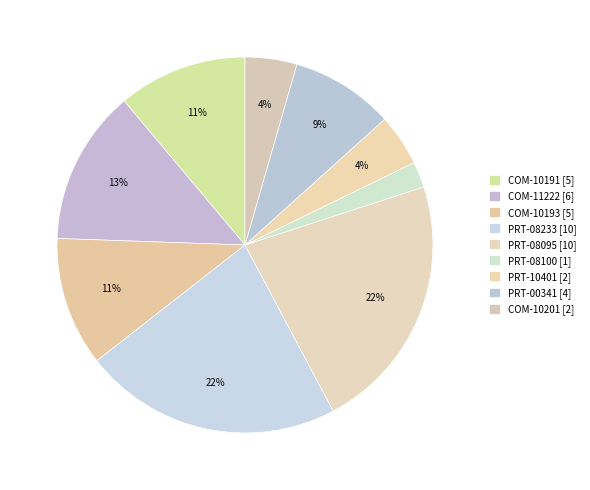

How many slices are in this pie chart?

9